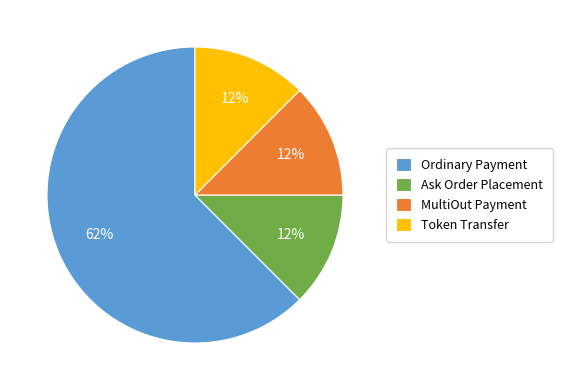

Combined, do MultiOut Payment and Ordinary Payment account for over 50%?

Yes